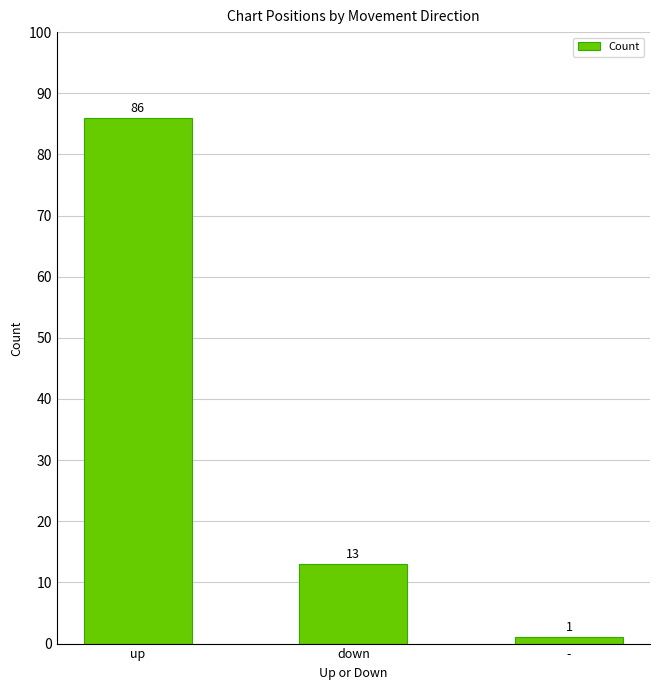

Where does the data first go above 13?

up